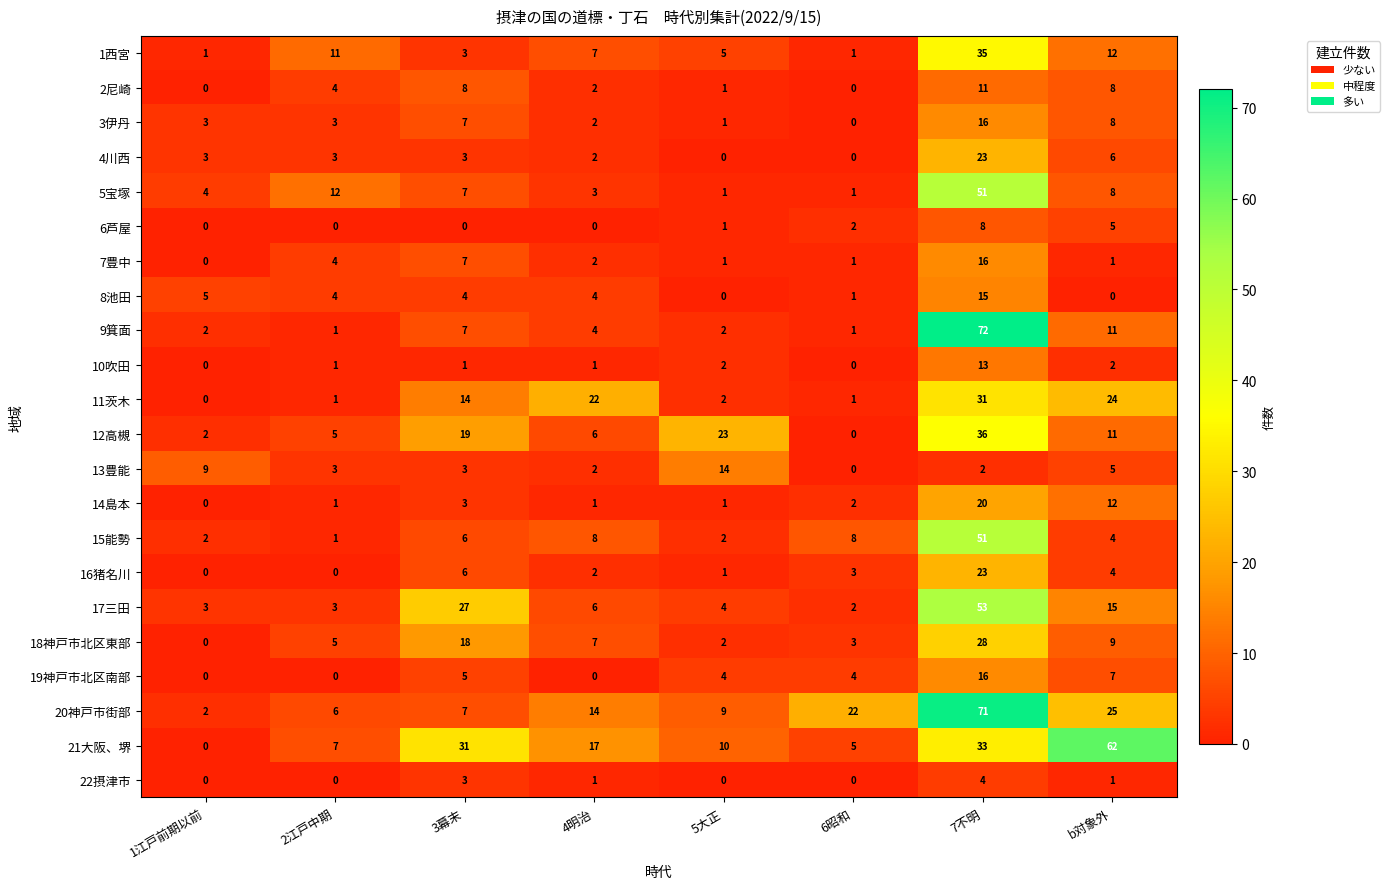

Where is 16猪名川 nearest to the value 11?

3幕末